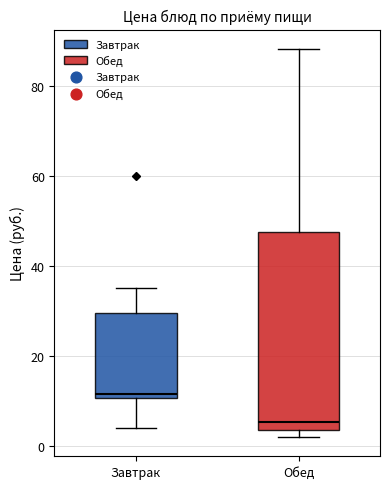

Reading left to right, read every box against the y-axis: the position of its median line, the range the box covers, and the ends of its whiskers. The values are not printed on the chart, so give them approximately, as read against the axis.

Завтрак: median 12, box 10 to 30, whiskers 4 to 36
Обед: median 6, box 4 to 48, whiskers 2 to 88